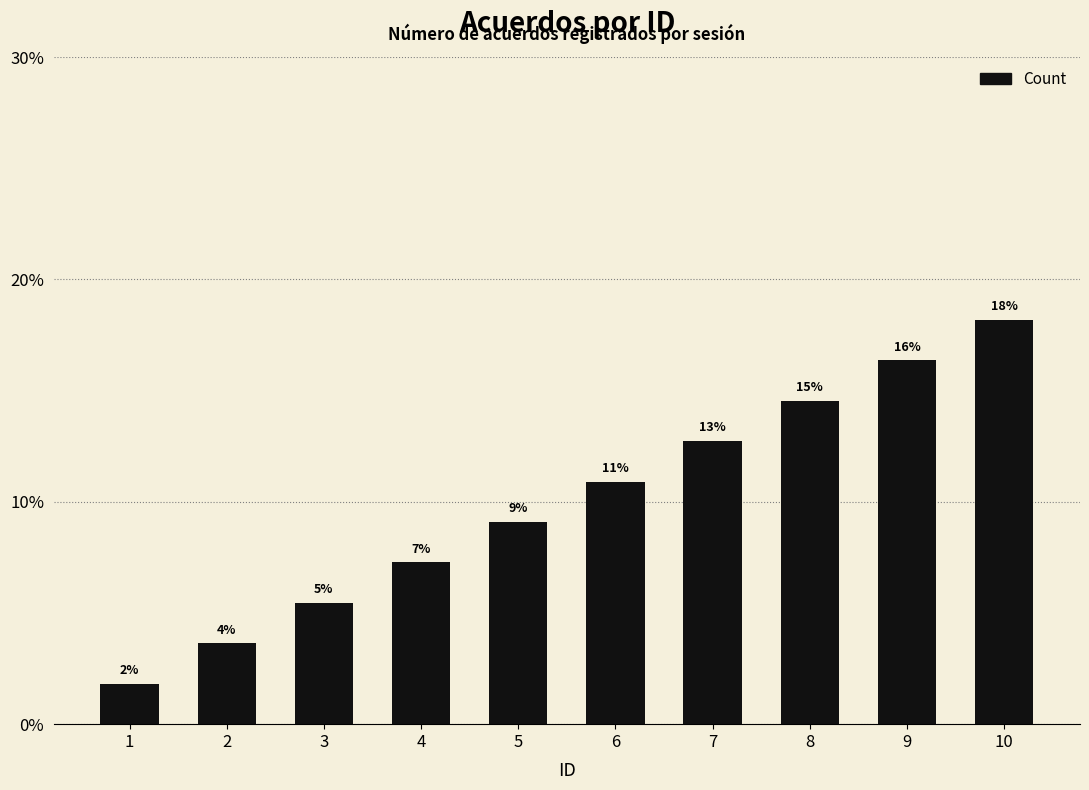

True or false: the data shows 14.5 at 8.

True